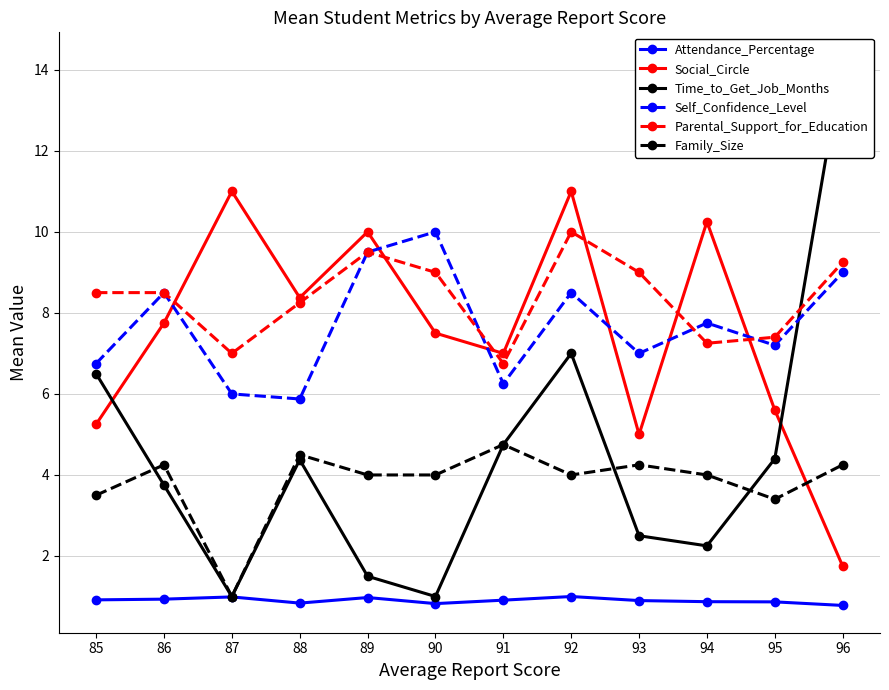

Reading right to left, transcribe all the data shown in this chart.

Attendance_Percentage: 0.8	0.9	0.9	0.9	1.0	0.9	0.8	1.0	0.8	1.0	0.9	0.9
Social_Circle: 1.8	5.6	10.2	5.0	11.0	7.0	7.5	10.0	8.4	11.0	7.8	5.2
Time_to_Get_Job_Months: 14.2	4.4	2.2	2.5	7.0	4.8	1.0	1.5	4.4	1.0	3.8	6.5
Self_Confidence_Level: 9.0	7.2	7.8	7.0	8.5	6.2	10.0	9.5	5.9	6.0	8.5	6.8
Parental_Support_for_Education: 9.2	7.4	7.2	9.0	10.0	6.8	9.0	9.5	8.2	7.0	8.5	8.5
Family_Size: 4.2	3.4	4.0	4.2	4.0	4.8	4.0	4.0	4.5	1.0	4.2	3.5